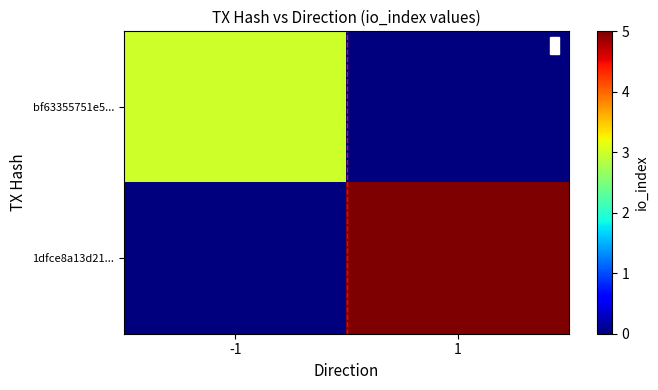

Which series has the largest range (max minus min)?

1dfce8a13d21...